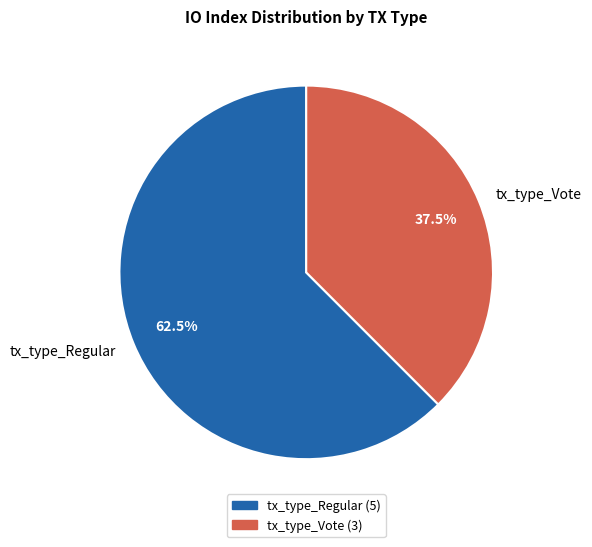

Does any single category account for the majority?

Yes